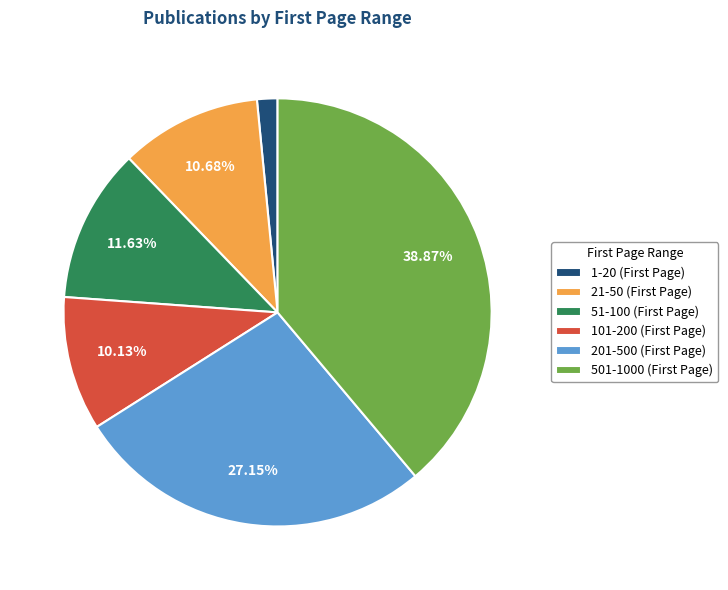

Rank the categories by value from lowest to highest.

1-20 (First Page), 101-200 (First Page), 21-50 (First Page), 51-100 (First Page), 201-500 (First Page), 501-1000 (First Page)